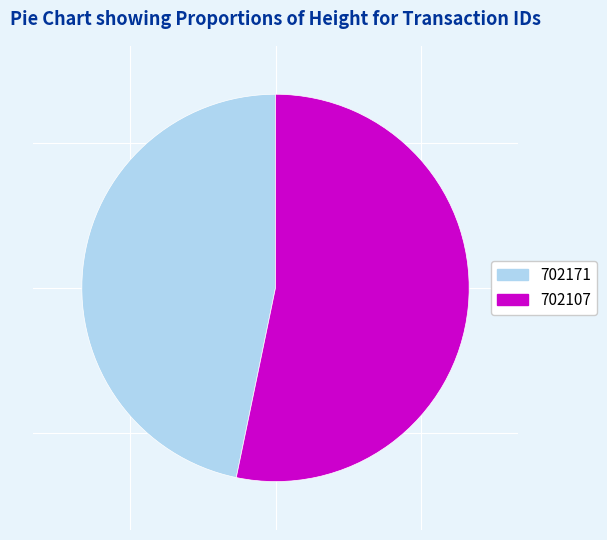

Is there a majority slice in this chart?

Yes